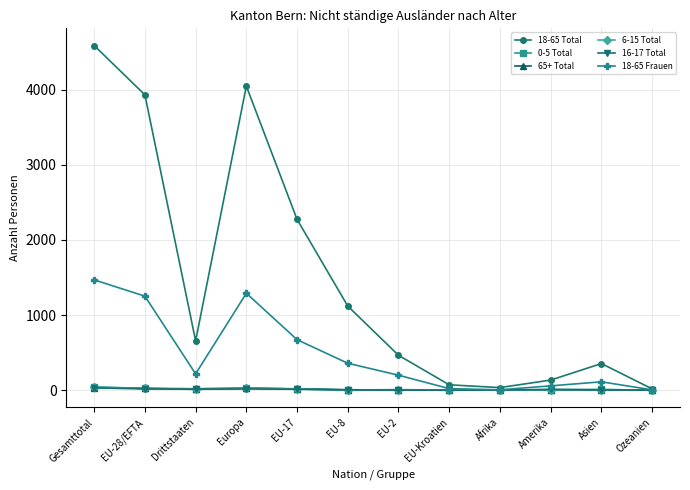

At which category is the sum across all series the highest?

Gesamttotal